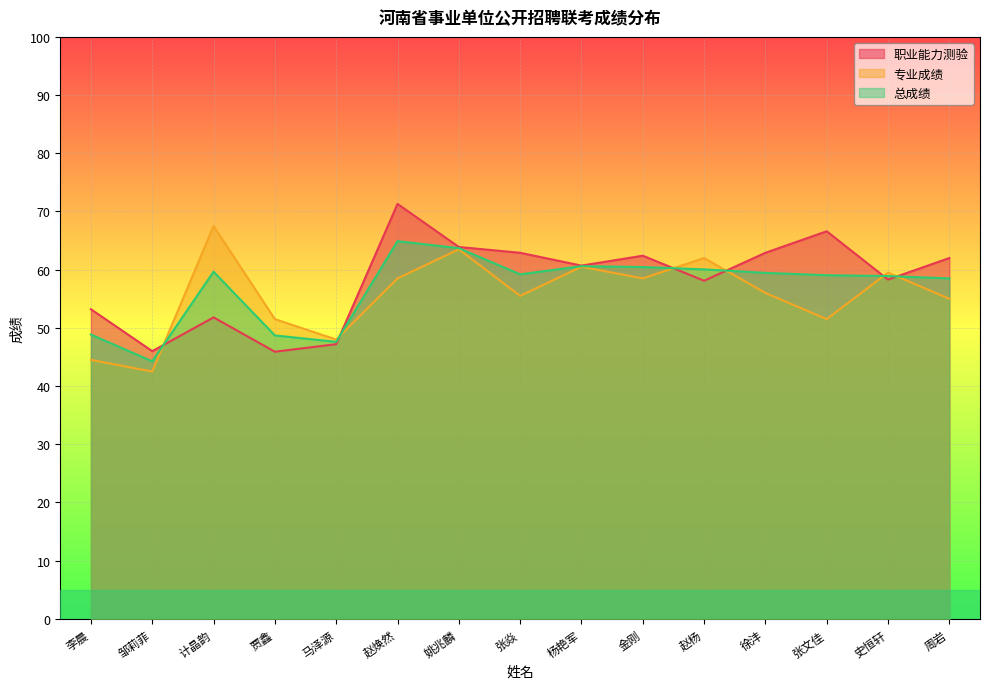

What is the approximate value of 总成绩 at 徐沣?

59.5